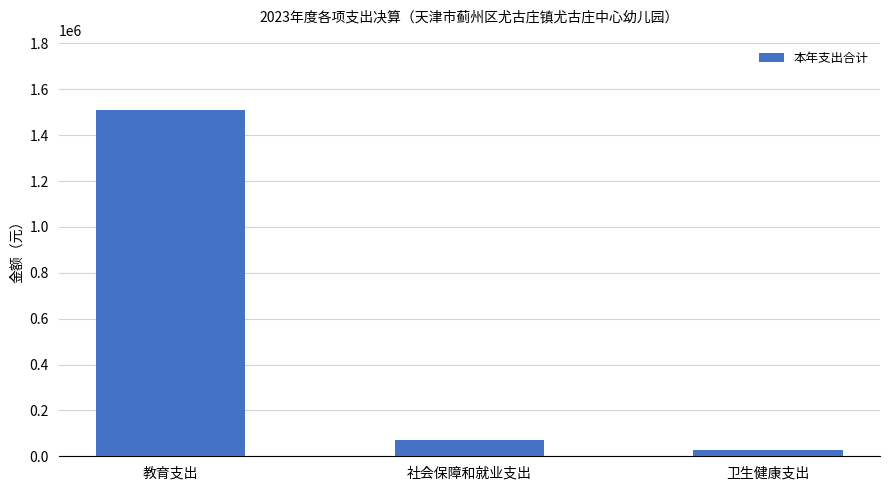

How many bars are there in total?

3